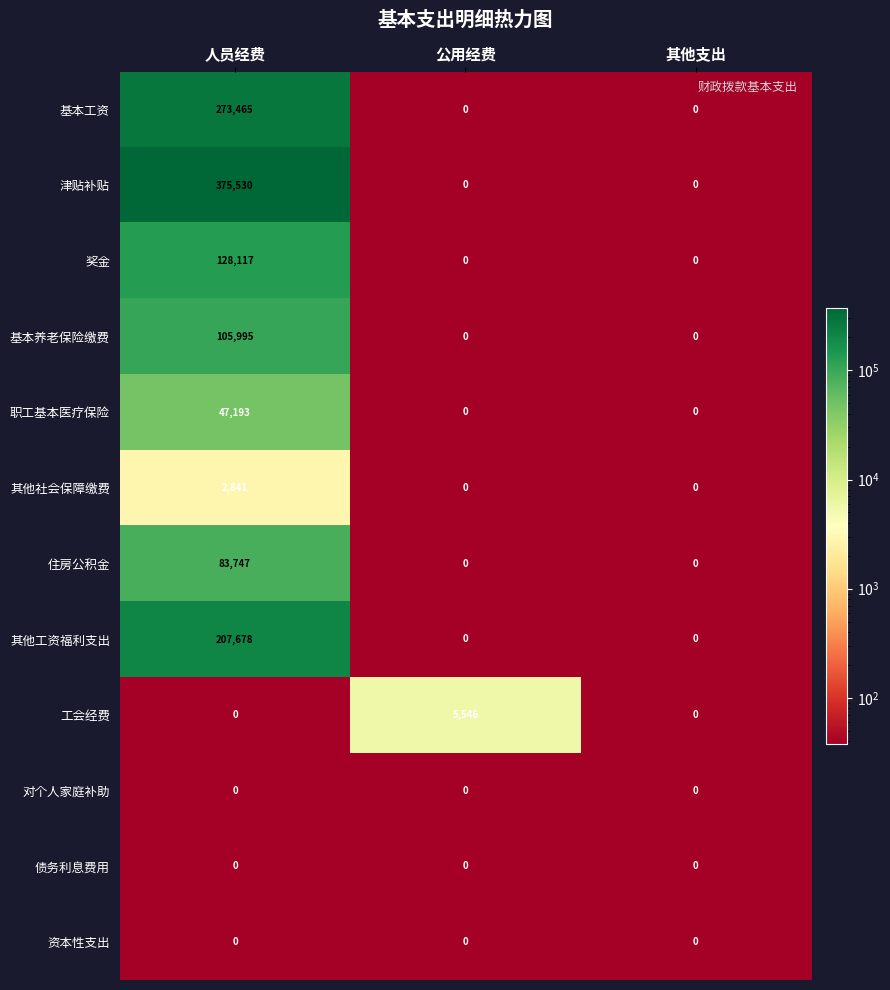

True or false: 基本工资 has a value of -164830 at 其他支出.

False